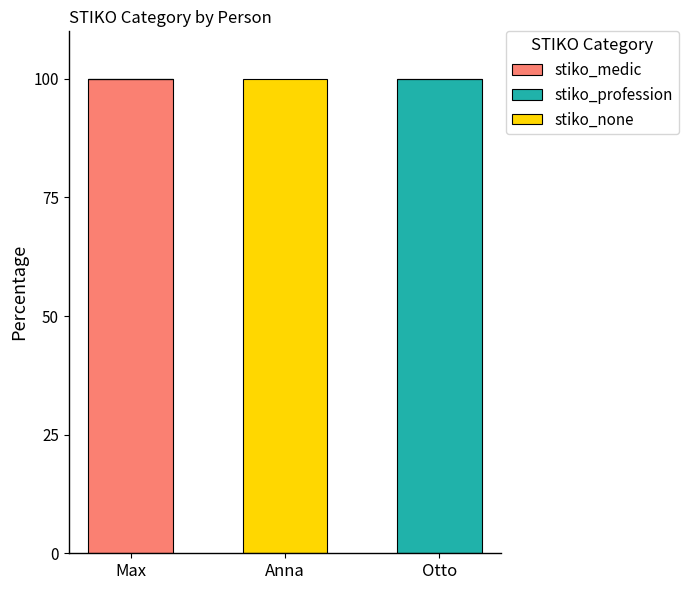

What is the sum of the stiko_medic values at Anna and Max?

100